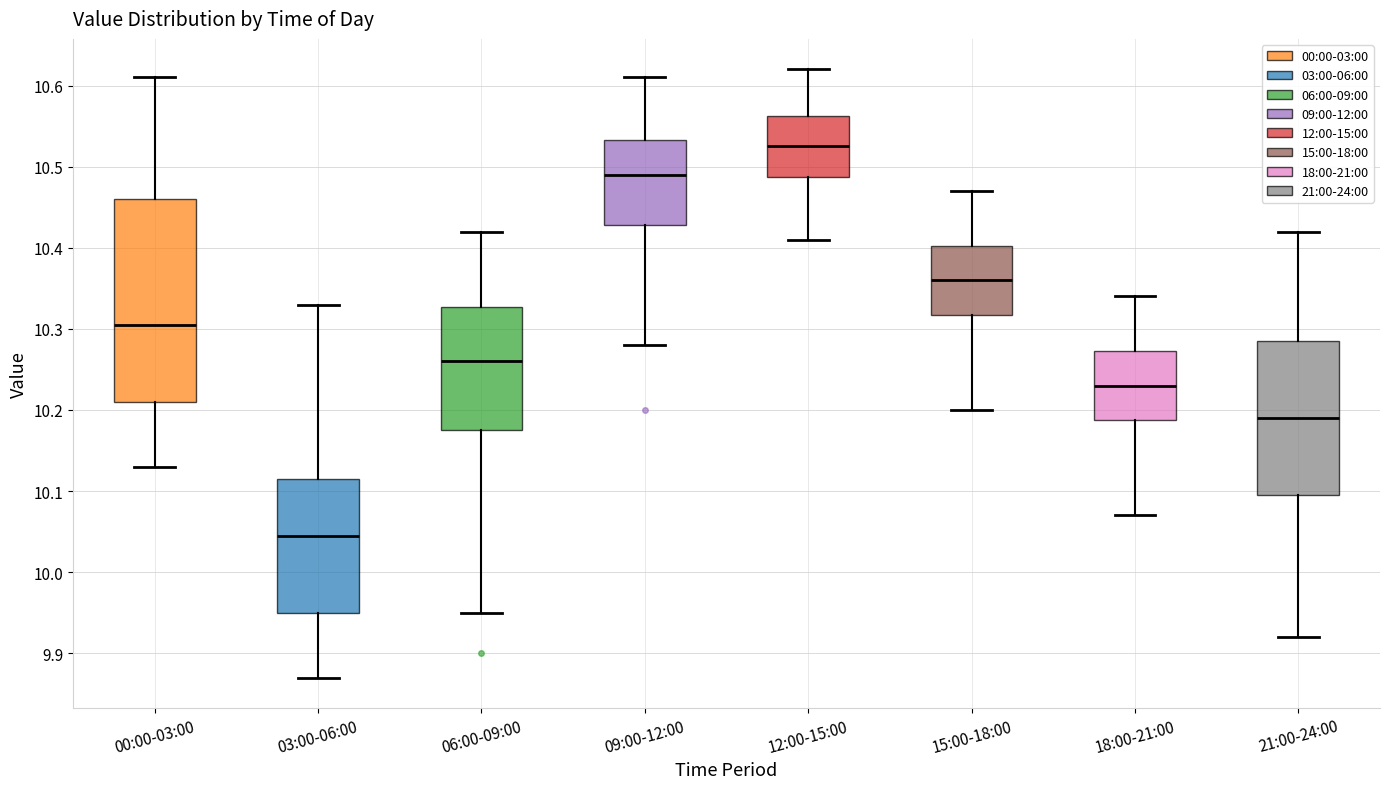

Reading left to right, read every box against the y-axis: the position of its median line, the range the box covers, and the ends of its whiskers. The values are not printed on the chart, so give them approximately, as read against the axis.

00:00-03:00: median 10.31, box 10.21 to 10.46, whiskers 10.13 to 10.61
03:00-06:00: median 10.05, box 9.95 to 10.12, whiskers 9.87 to 10.33
06:00-09:00: median 10.26, box 10.18 to 10.33, whiskers 9.95 to 10.42
09:00-12:00: median 10.49, box 10.43 to 10.53, whiskers 10.28 to 10.61
12:00-15:00: median 10.53, box 10.49 to 10.56, whiskers 10.41 to 10.62
15:00-18:00: median 10.36, box 10.32 to 10.40, whiskers 10.20 to 10.47
18:00-21:00: median 10.23, box 10.19 to 10.27, whiskers 10.07 to 10.34
21:00-24:00: median 10.19, box 10.10 to 10.29, whiskers 9.92 to 10.42